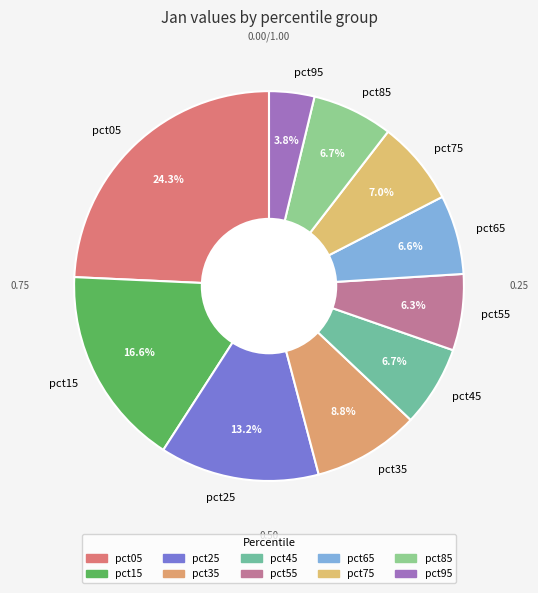

Is the sum of pct45 and pct65 greater than half?

No